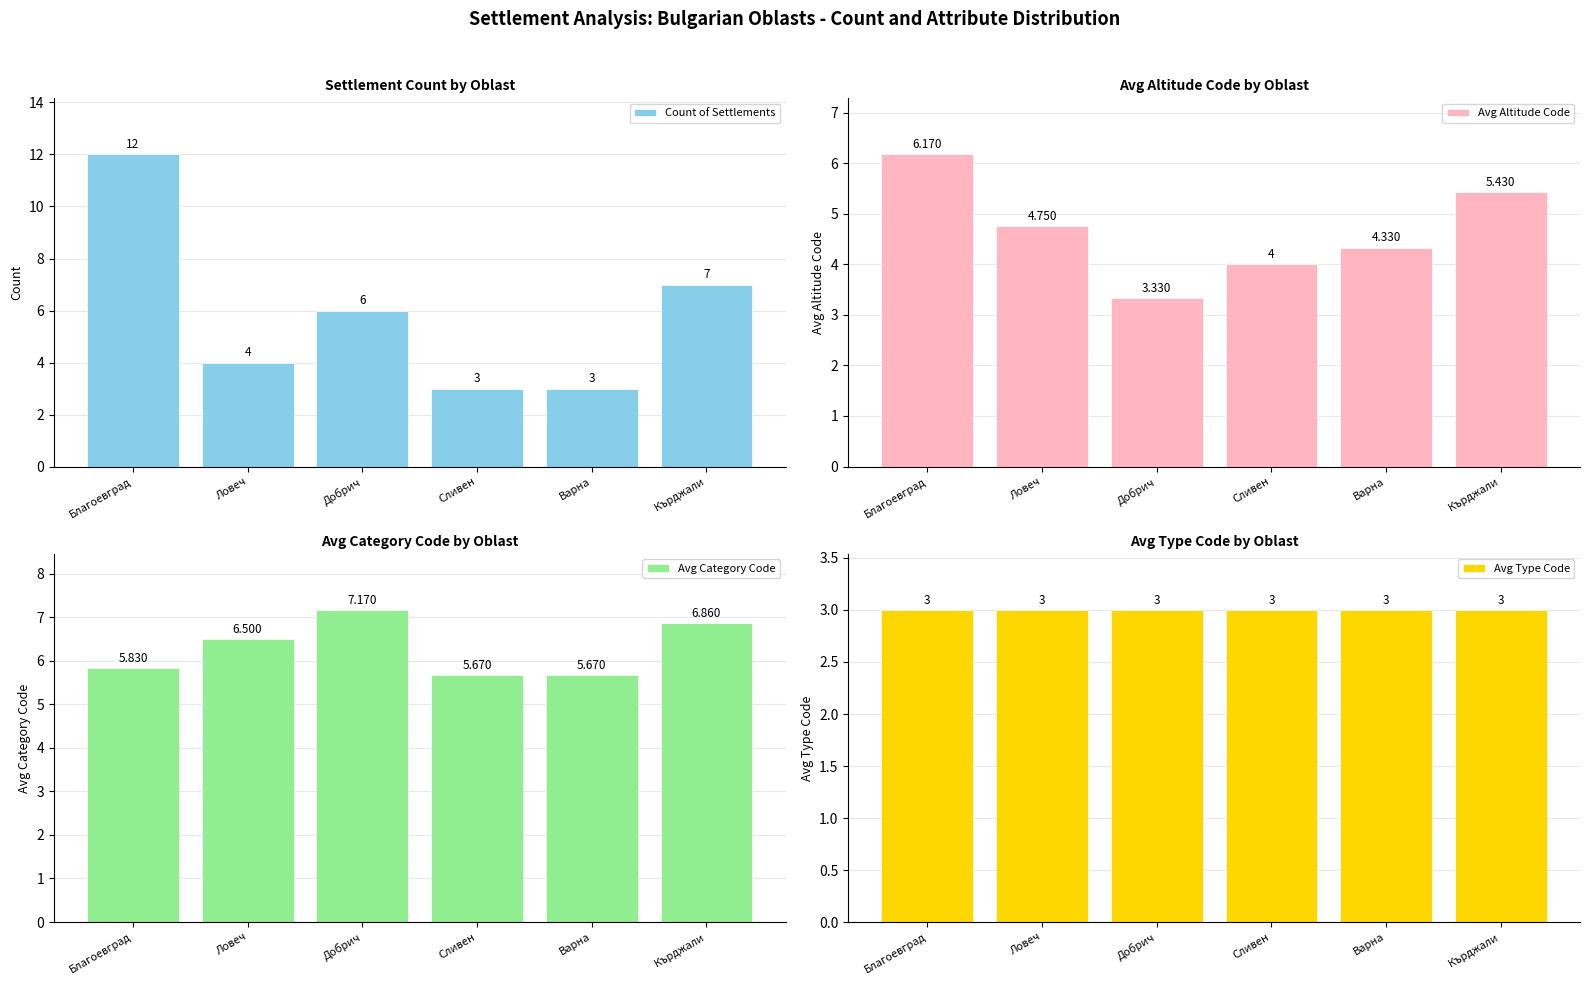

What is the greatest value displayed?

12.0